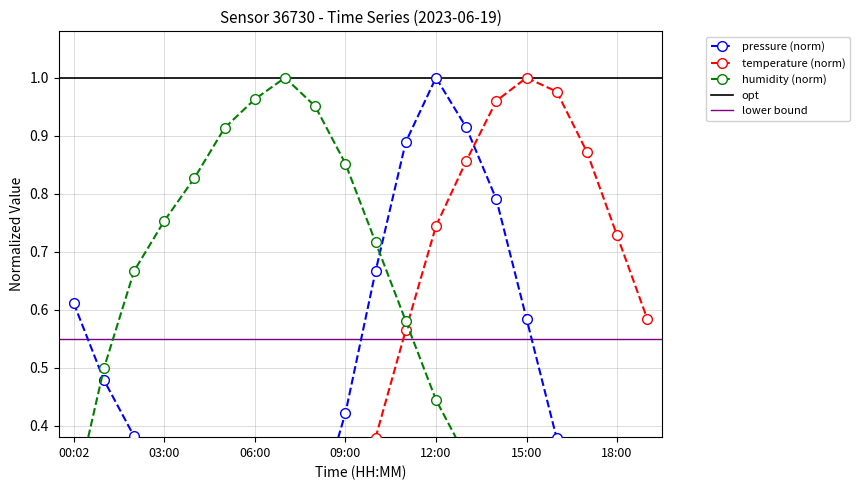

How many intersections are there between pressure and humidity?

2